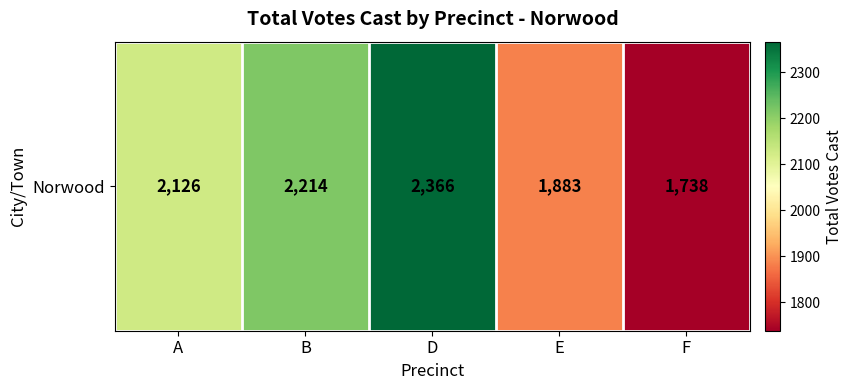

What is the change in value from D to E?

-483